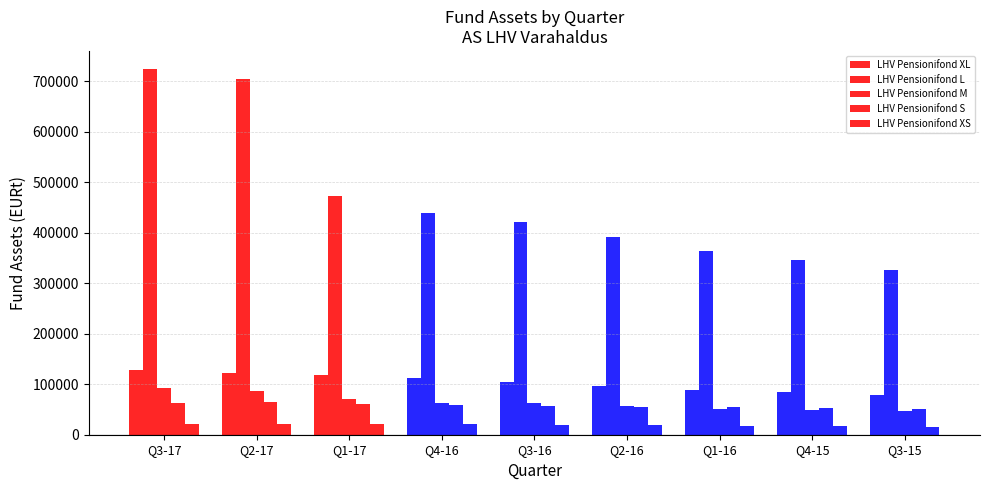

The LHV Pensionifond M series shows 13158.6 at Q2-16. True or false?

False